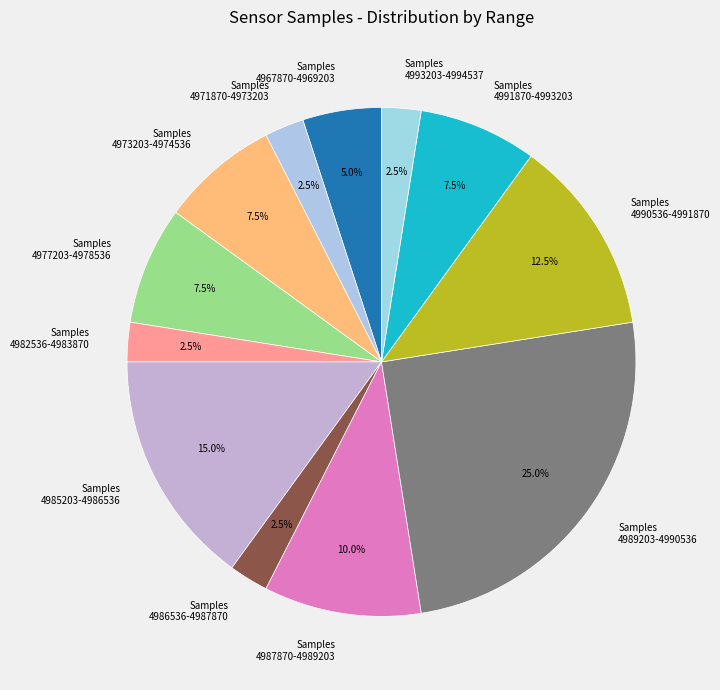

What is the largest slice in the pie chart?

Samples 4989203-4990536